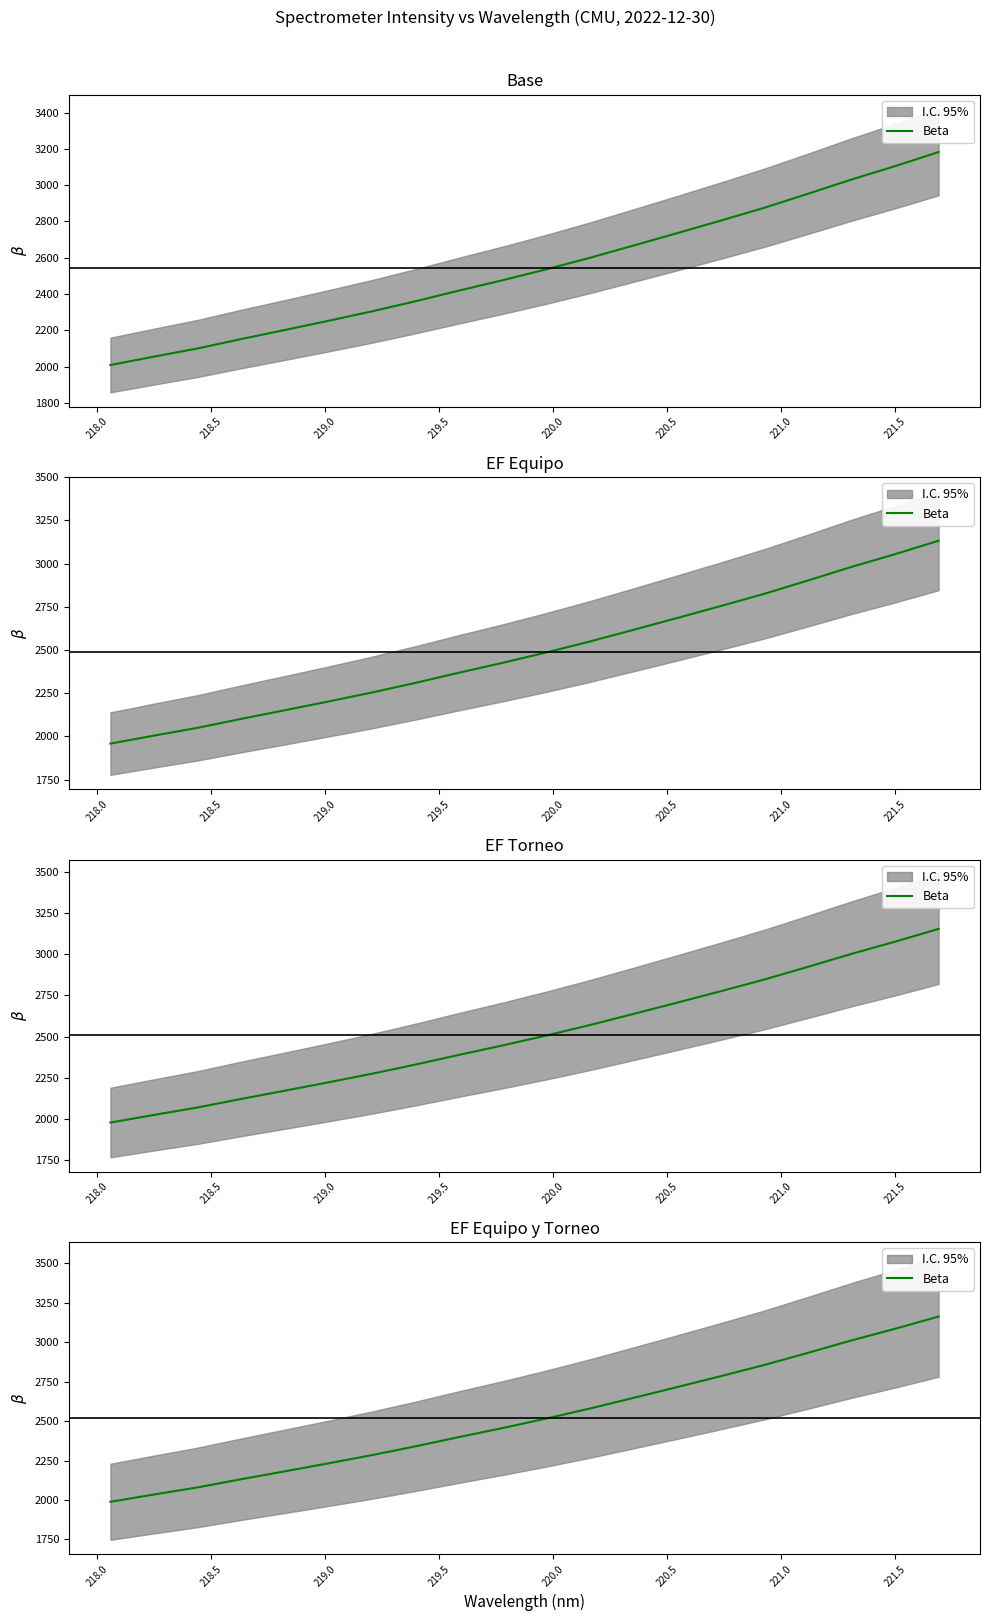

What is the maximum value shown in the chart?

3162.9